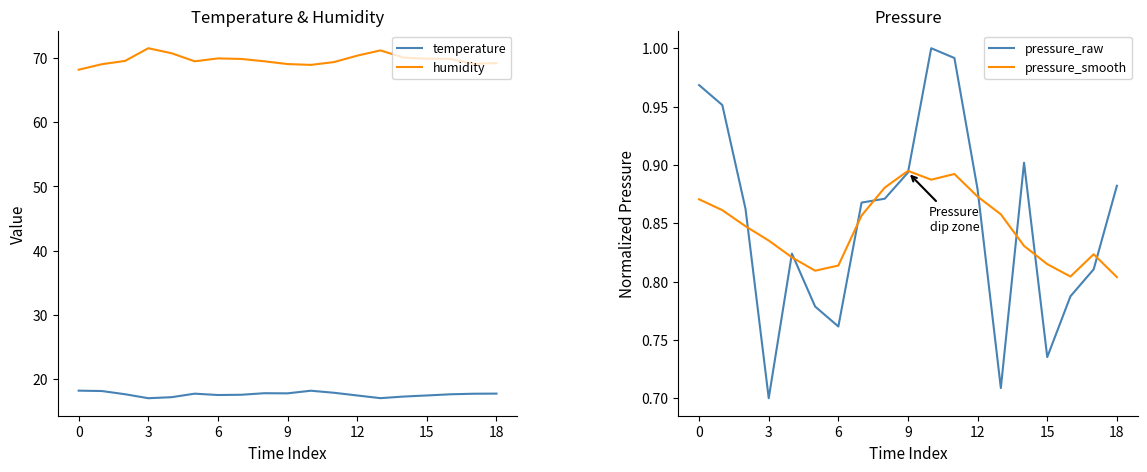

True or false: humidity and temperature intersect in this chart.

False